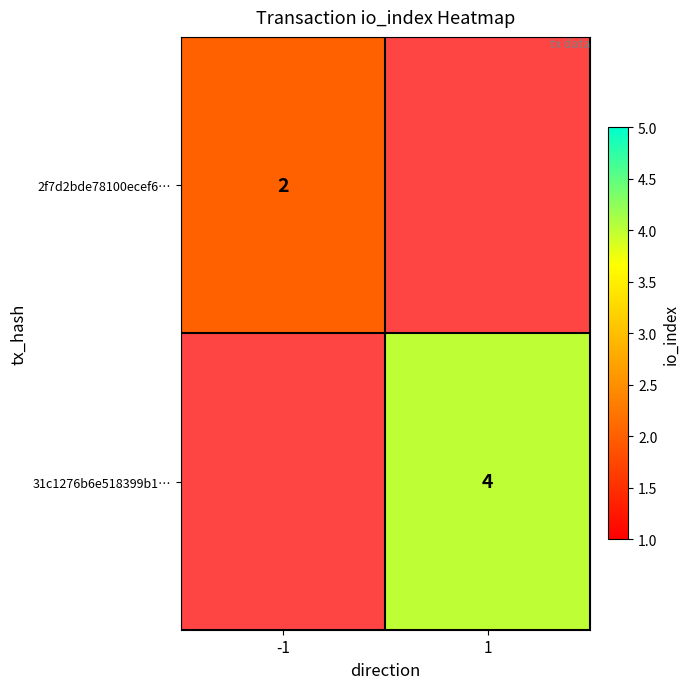

True or false: 2f7d2bde78100ecef6… has a value of 2 at -1.

True